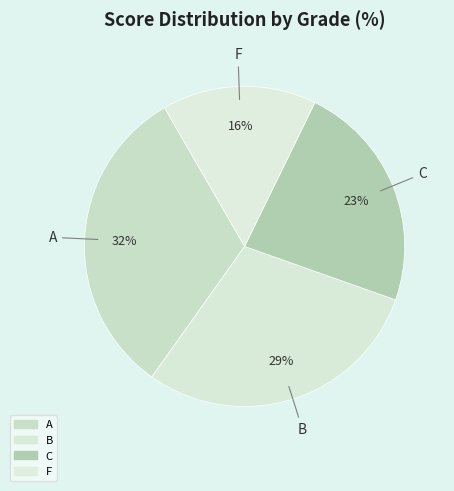

Does A represent more than half of the total?

No